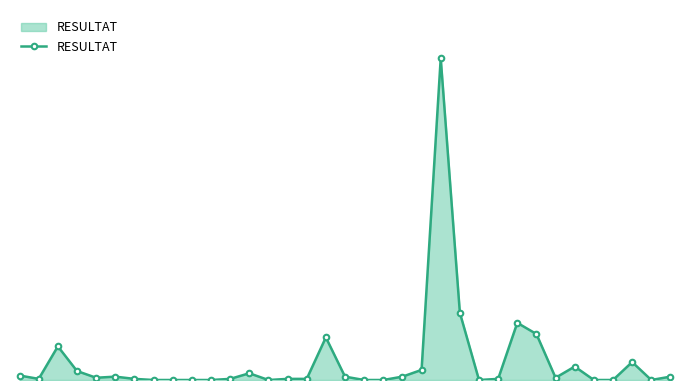

Reading left to right, transcribe all the data shown in this chart.

0=4	1=1	2=30	3=8	4=2	5=3	6=1	7=0	8=0	9=0	10=0	11=1	12=6	13=0	14=1	15=1	16=38	17=3	18=0	19=0	20=3	21=9	22=287	23=60	24=0	25=1	26=51	27=41	28=2	29=12	30=0	31=0	32=16	33=0	34=3